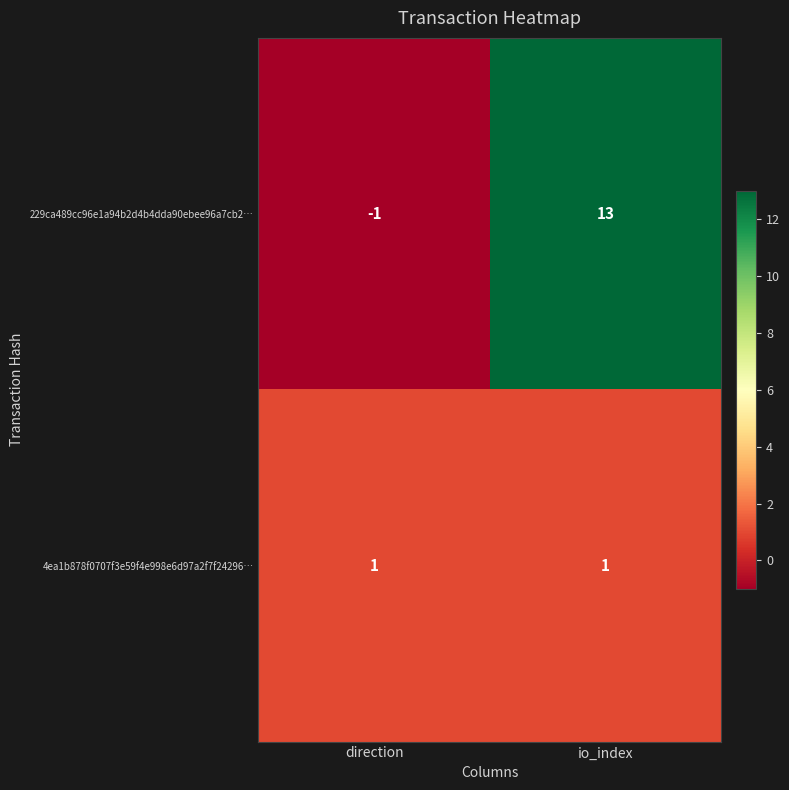

Is it true that 4ea1b878f0707f3e59f4e998e6d97a2f7f24296… equals 2 at direction?

False